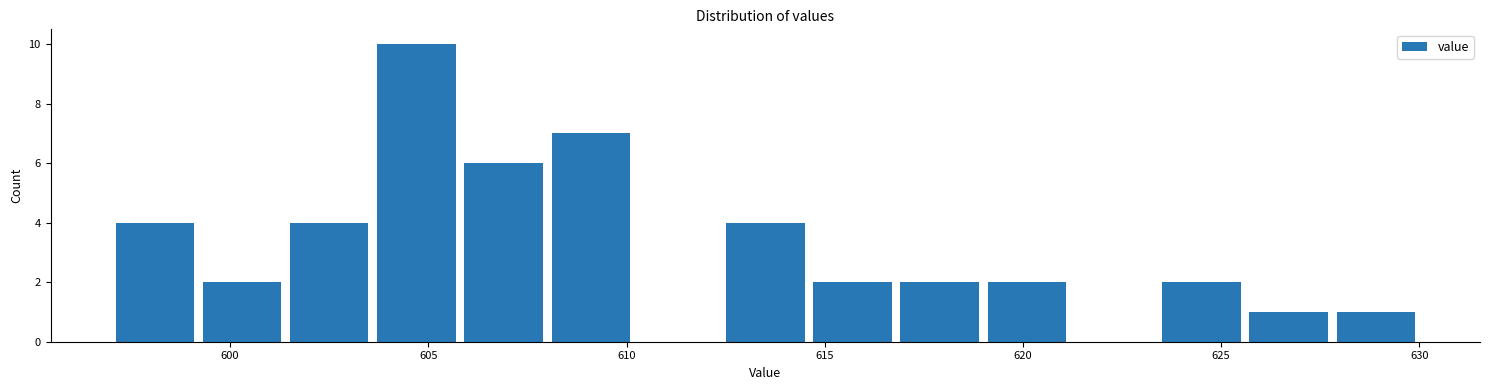

What is the height of the bar covering 612.4 to 614.6 on the x-axis? Neither the bar edges nor the heights are printed on the chart, so give them approximately, as read against the axes.

4